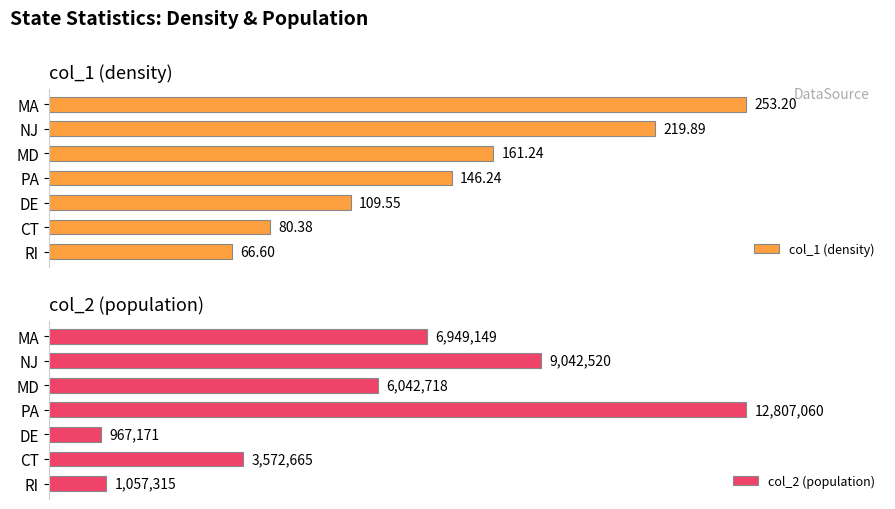

At which label does col_1 (density) reach its peak?

MA